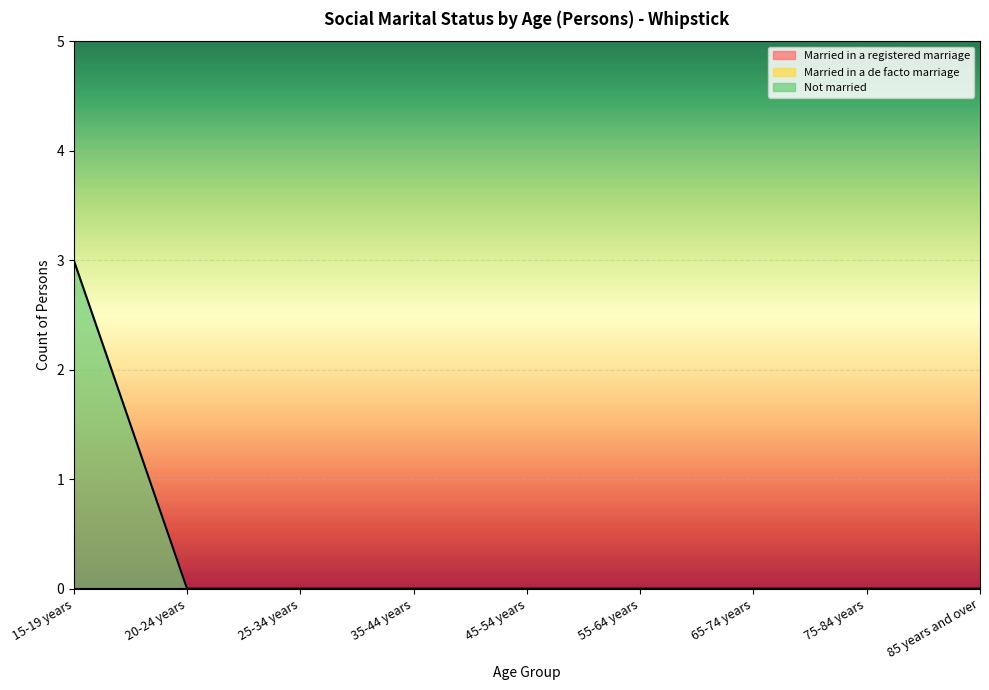

Reading left to right, list all the values displayed in this chart.

Married in a registered marriage: 15-19 years=0	20-24 years=0	25-34 years=0	35-44 years=0	45-54 years=0	55-64 years=0	65-74 years=0	75-84 years=0	85 years and over=0
Married in a de facto marriage: 15-19 years=0	20-24 years=0	25-34 years=0	35-44 years=0	45-54 years=0	55-64 years=0	65-74 years=0	75-84 years=0	85 years and over=0
Not married: 15-19 years=3	20-24 years=0	25-34 years=0	35-44 years=0	45-54 years=0	55-64 years=0	65-74 years=0	75-84 years=0	85 years and over=0